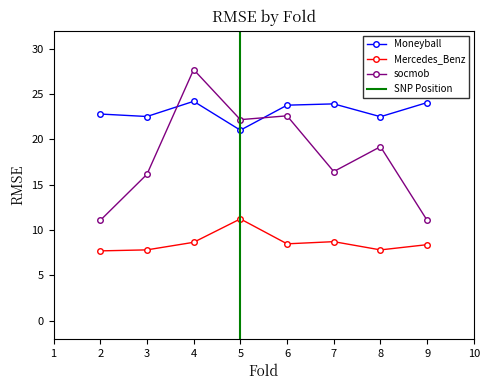

Where is the first local maximum for Mercedes_Benz?

5